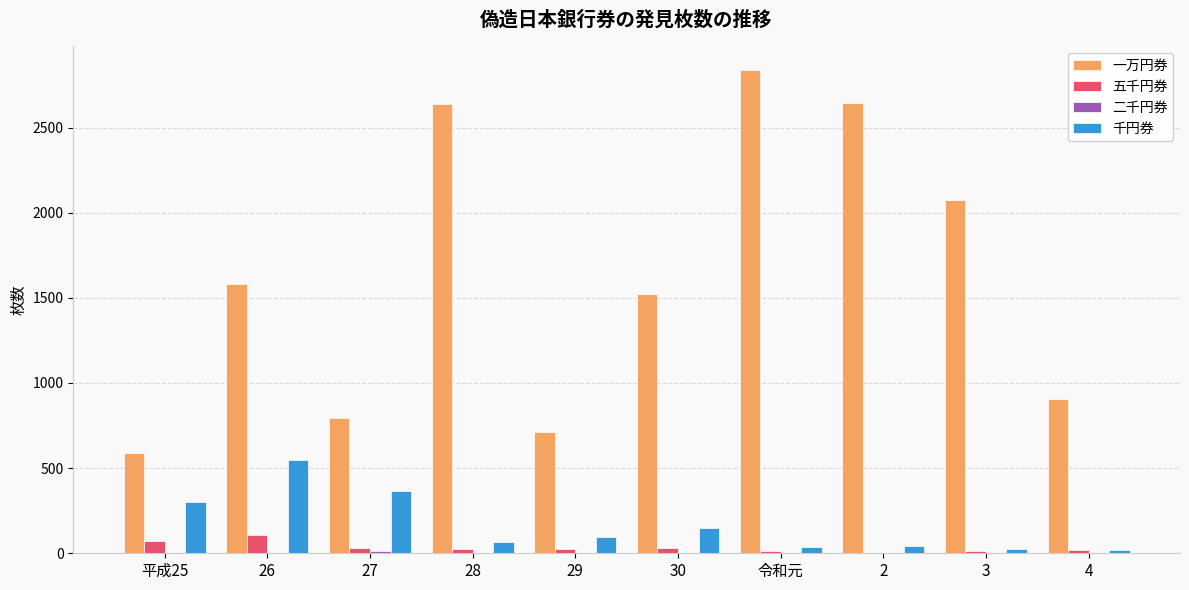

What is the greatest value displayed?

2836